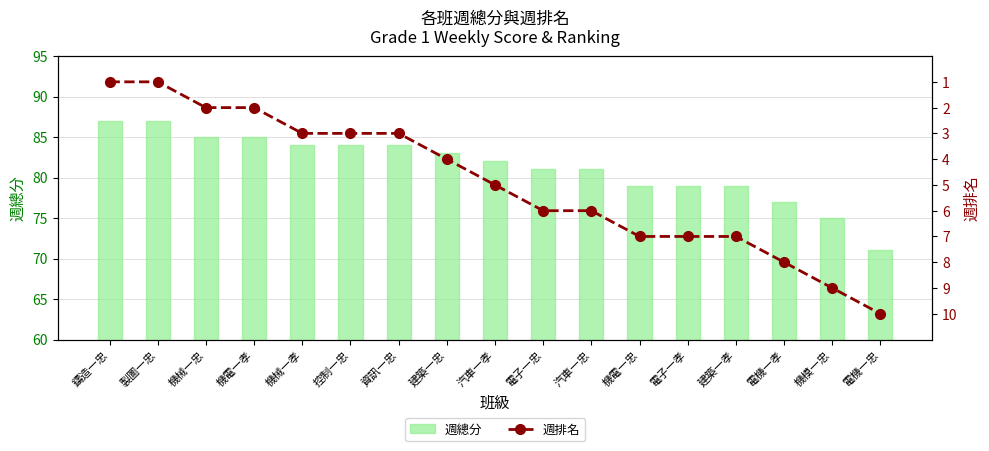

Rank the series by their average value, from lowest to highest.

週排名, 週總分